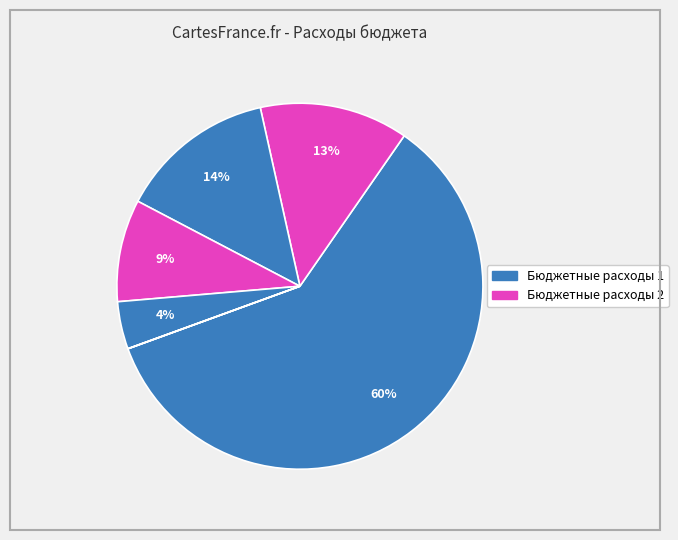

To the nearest percent, what is the difference between the largest and smallest slice percentages?

60%